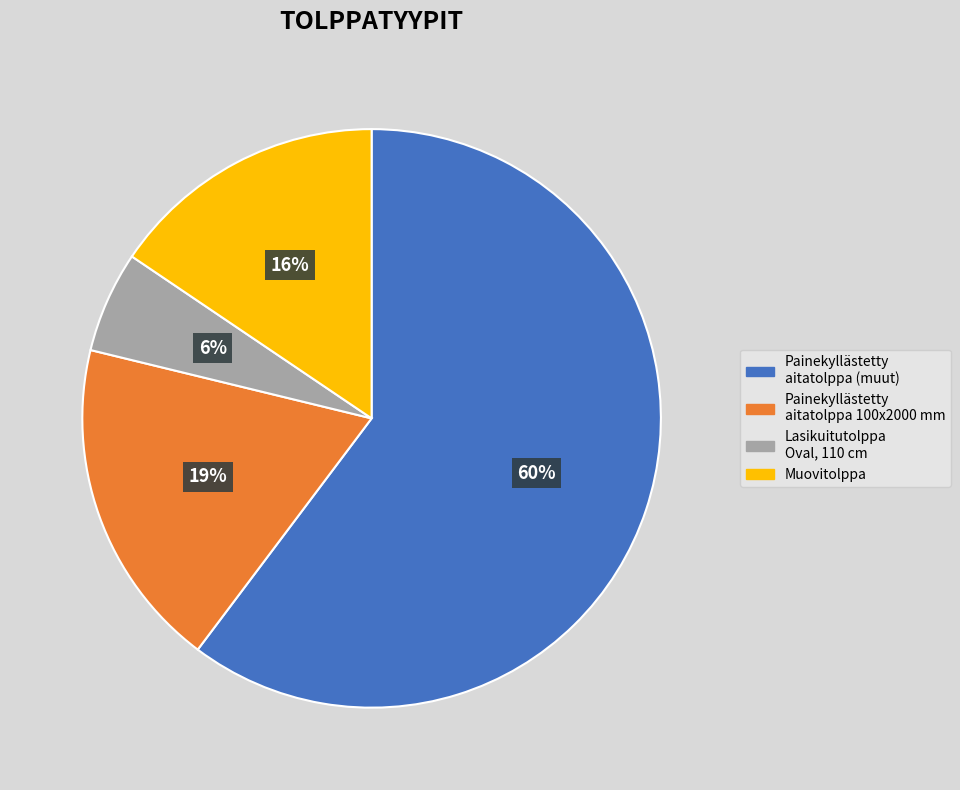

Is there any slice that represents more than half of the pie?

Yes